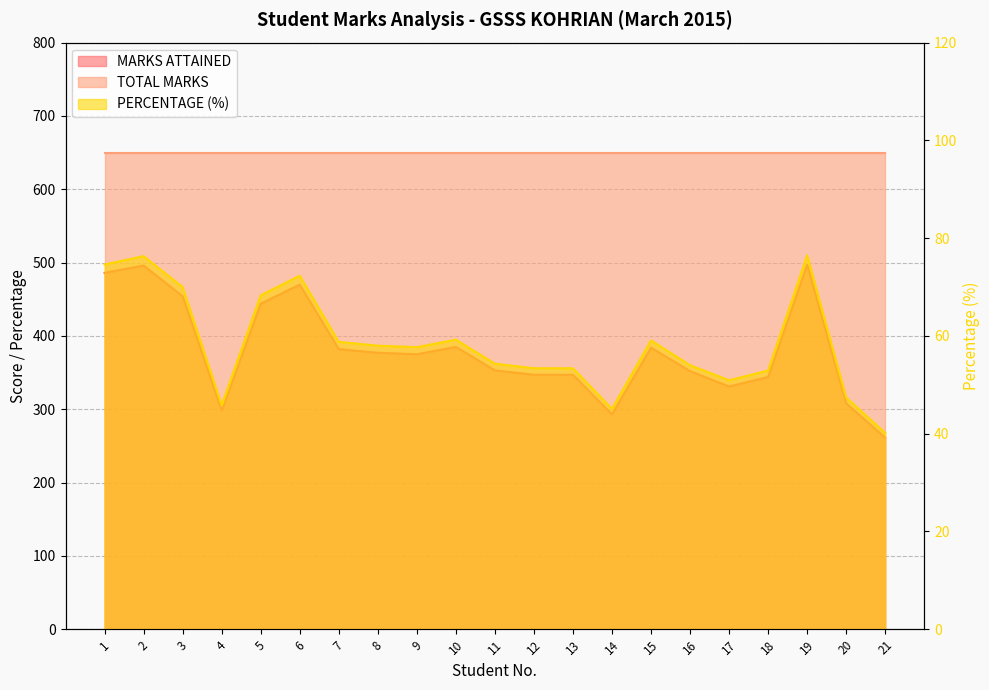

Where does the MARKS ATTAINED series first go above 375?

1